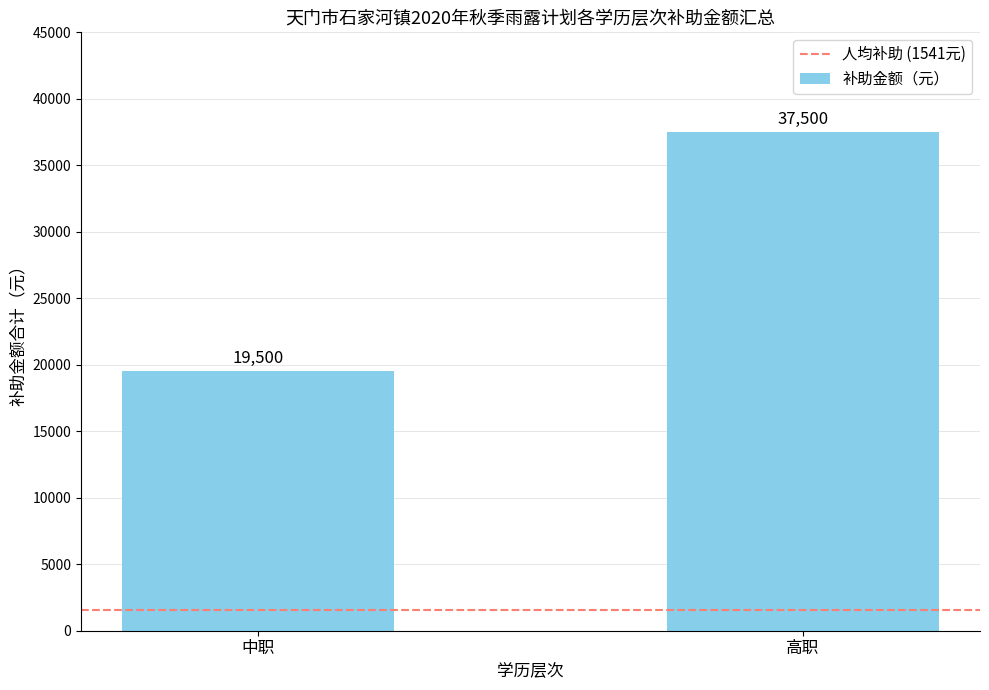

The chart shows a value of 19500 at 中职. True or false?

True